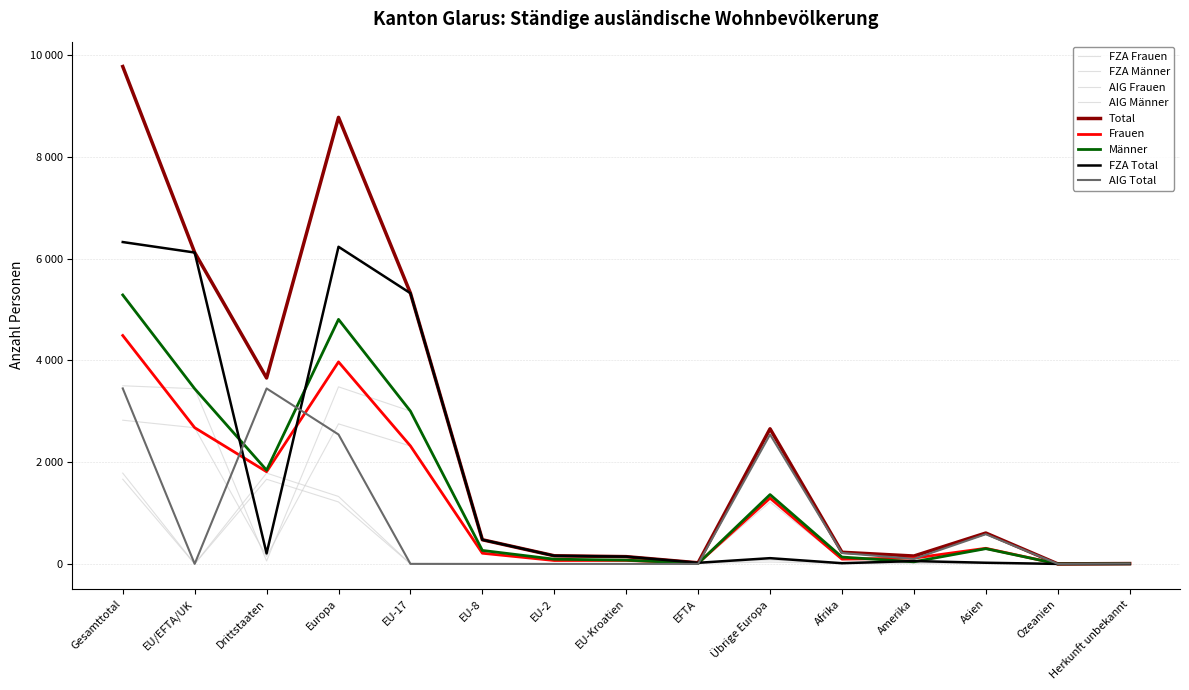

At Ozeanien, list the series in order from largest to smallest.

Total, Männer, AIG Total, Frauen, FZA Total